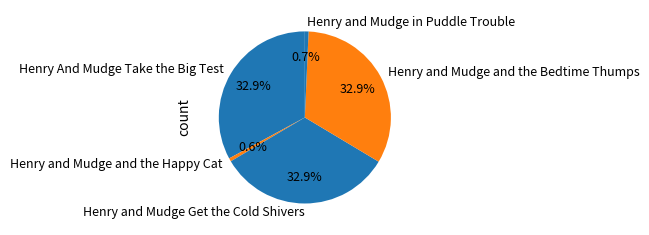

What is the ratio of the value at Henry and Mudge Get the Cold Shivers to the value at Henry and Mudge and the Happy Cat?

53.1